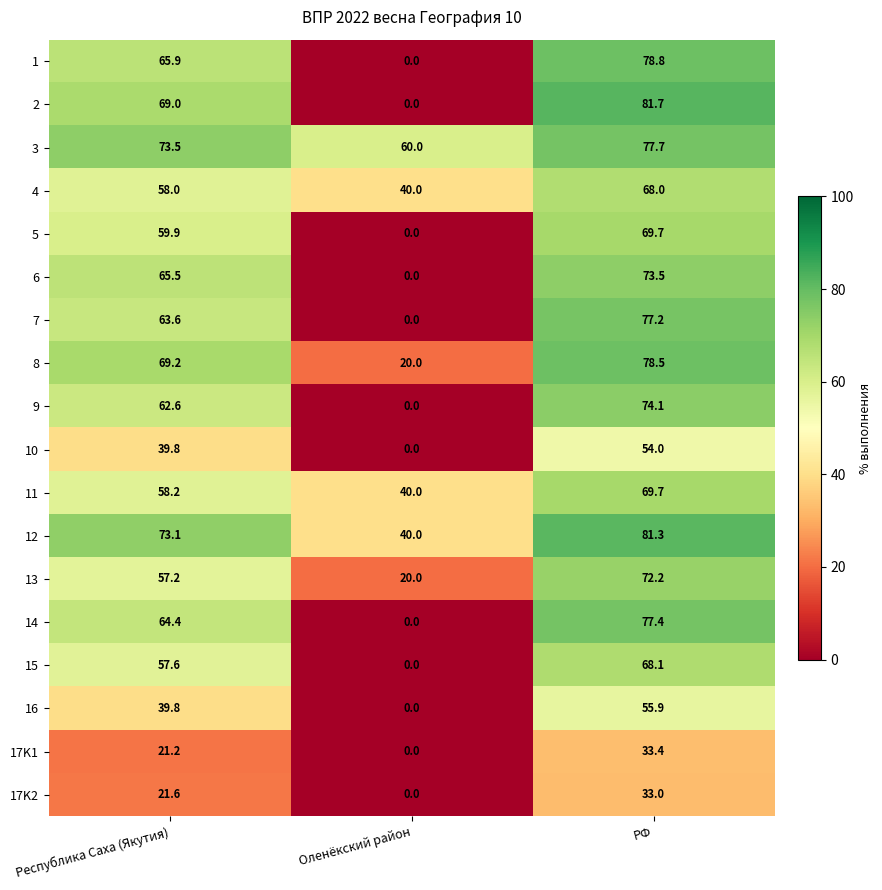

What is the sum of the 13 values at РФ and Республика Саха (Якутия)?

129.4